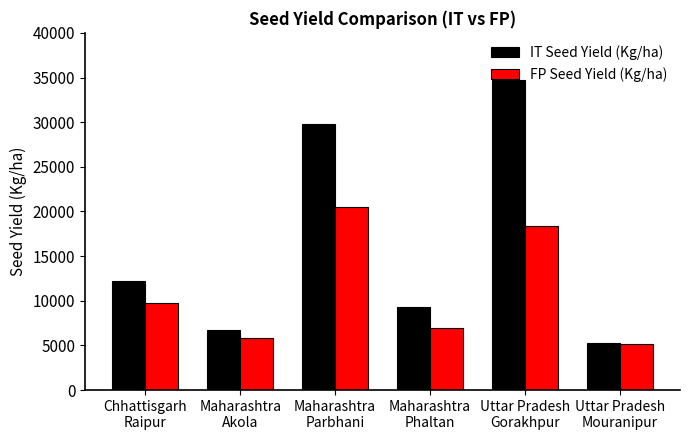

Which series has the largest range (max minus min)?

IT Seed Yield (Kg/ha)